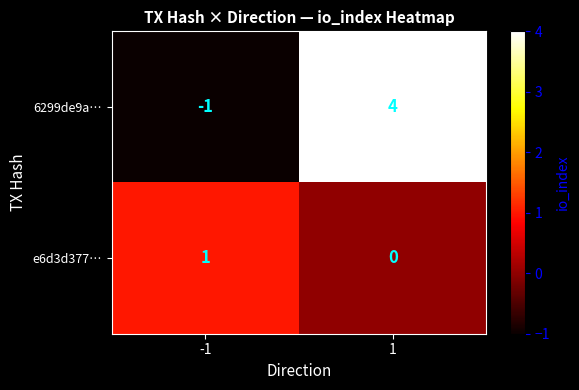

Which series has the largest total across all categories?

6299de9a…